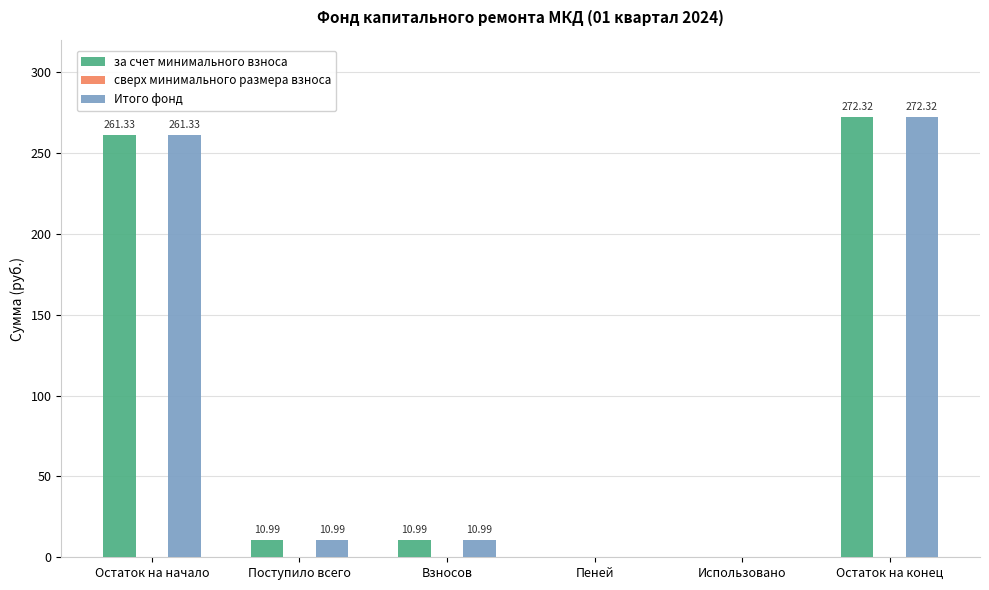

At which category is the sum across all series the highest?

Остаток на конец